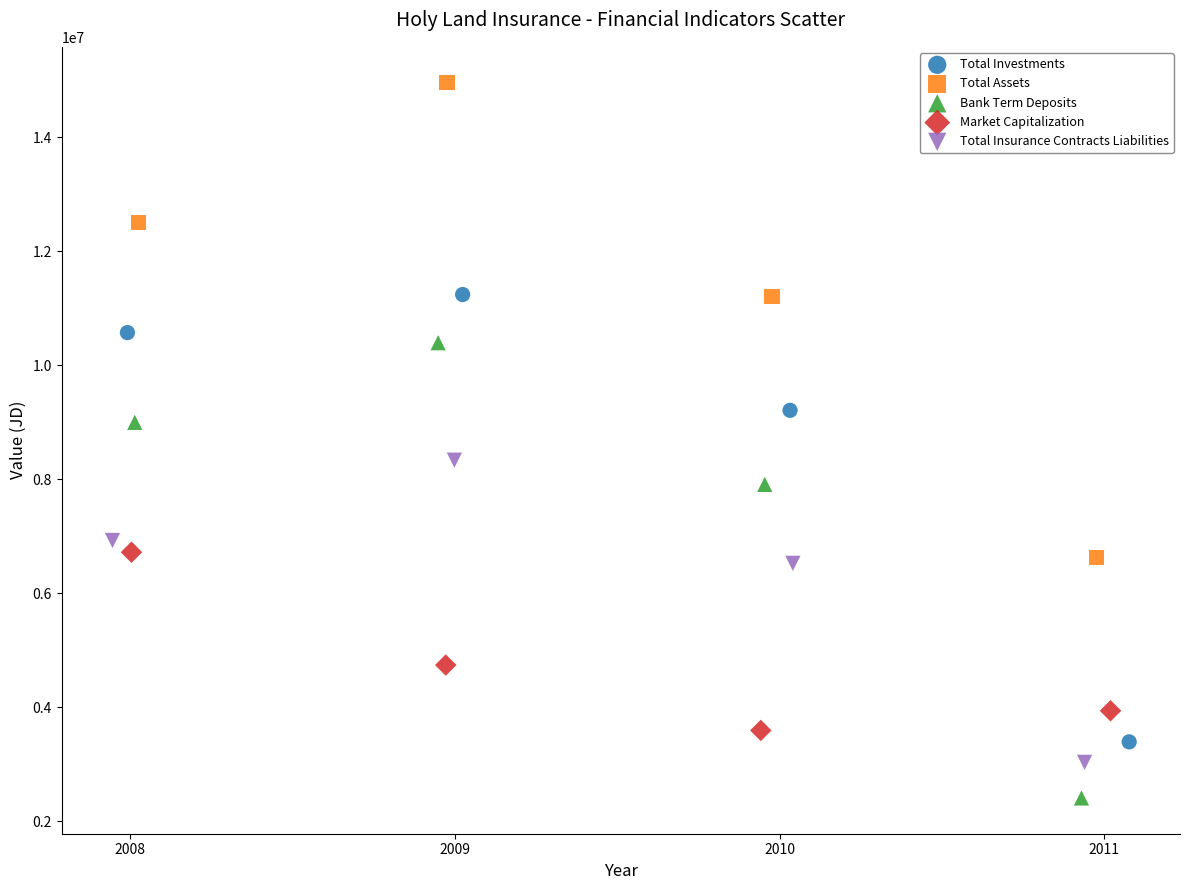

What are all the series names shown in the legend?

Total Investments, Total Assets, Bank Term Deposits, Market Capitalization, Total Insurance Contracts Liabilities